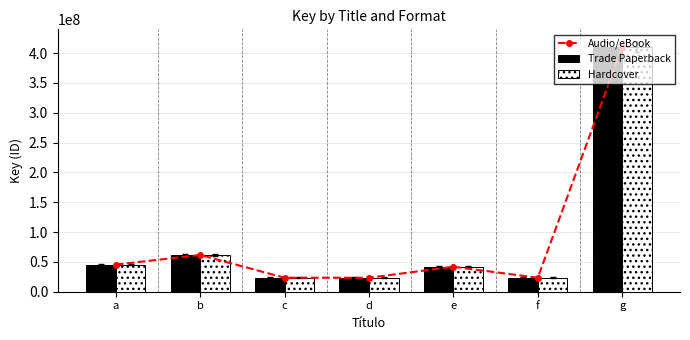

What is the sum of the Trade Paperback values at d and f?

46893697